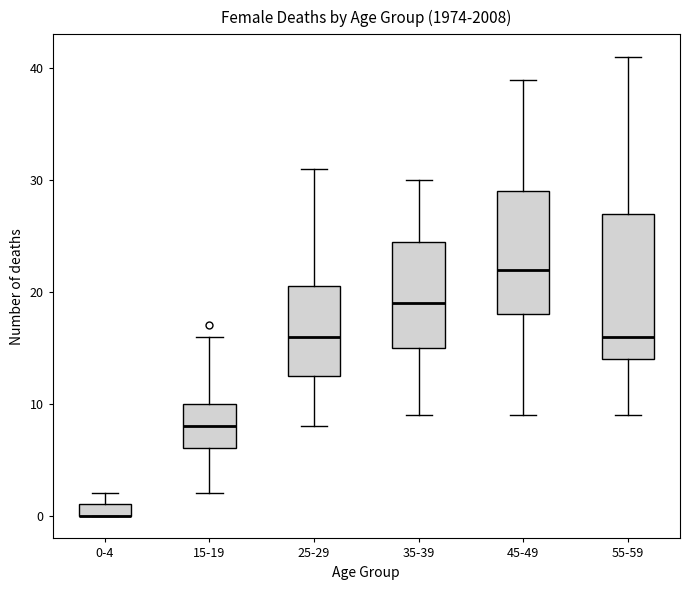

Where does the upper whisker of the box for 15-19 end on the y-axis? The values are not printed on the chart, so give them approximately, as read against the axis.

16